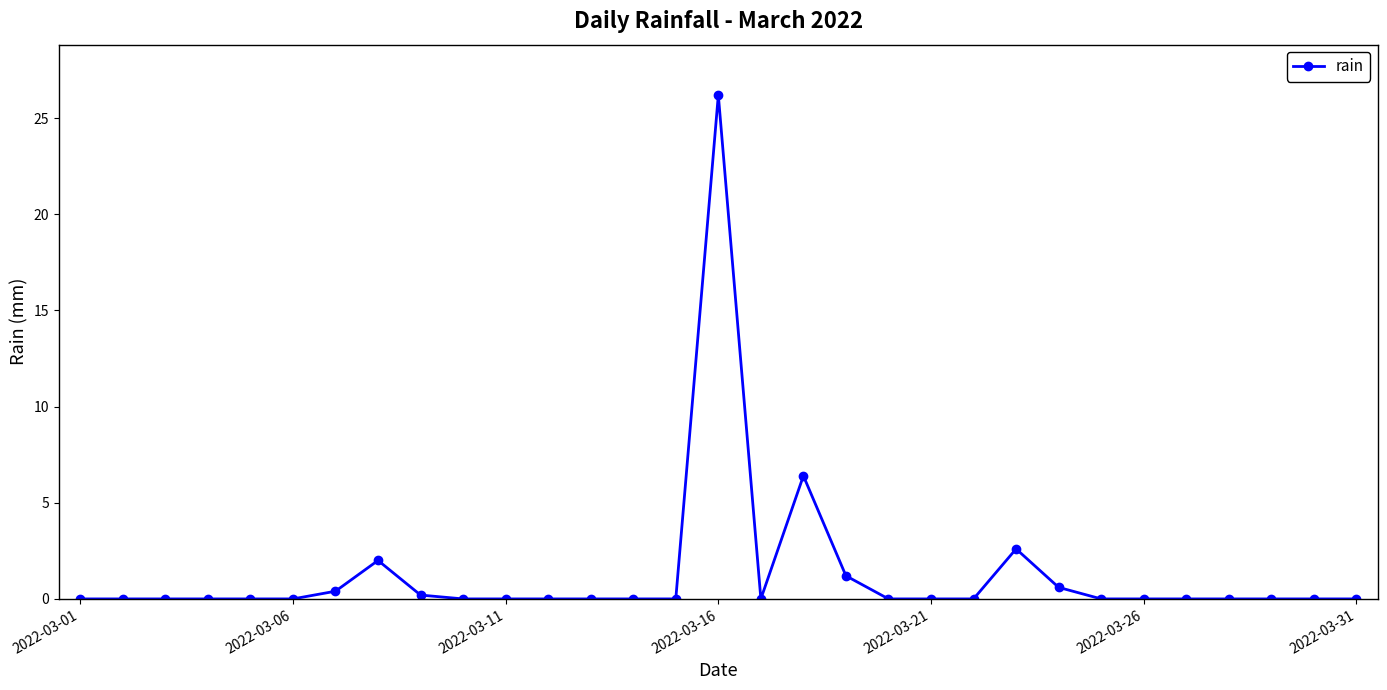

What is the sum of all values?

39.6